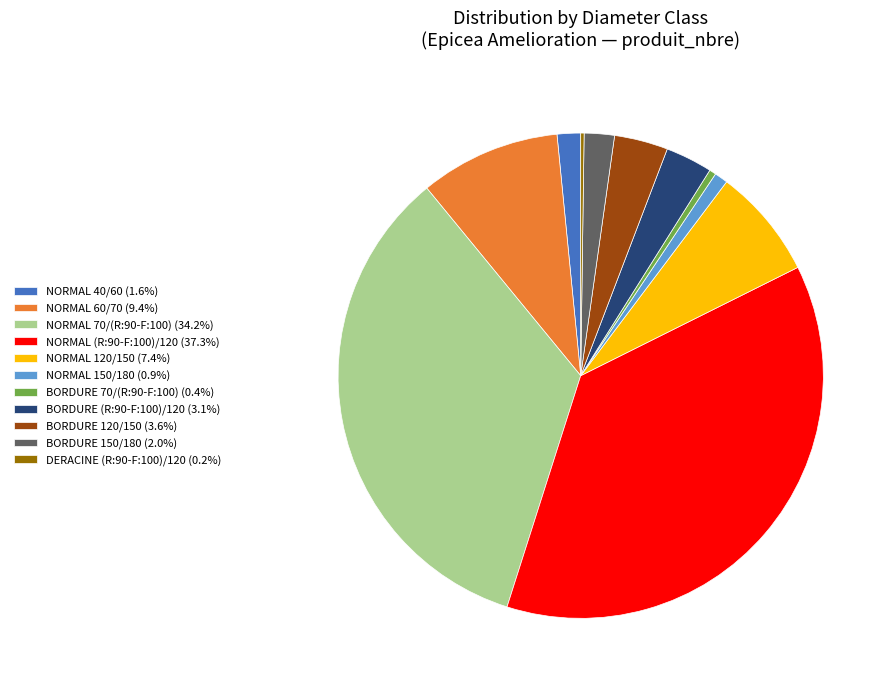

Approximately how many times larger is the value at BORDURE 120/150 (3.6%) compared to BORDURE 150/180 (2.0%)?

1.8